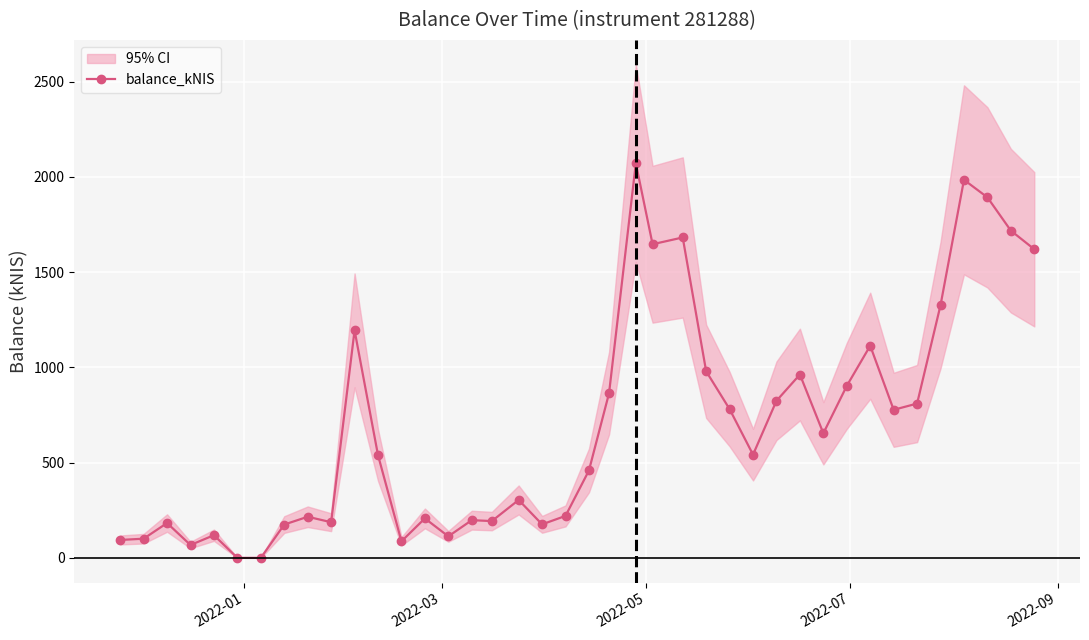

What is the value of the balance_kNIS point at the 8th from the left?

174.9